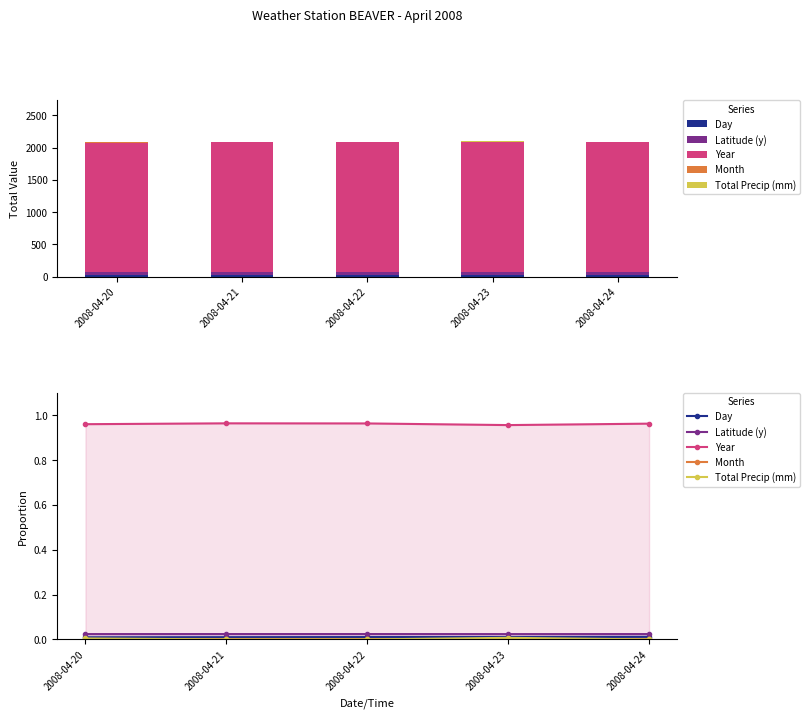

The Latitude (y) series shows 0.0 at 2008-04-22. True or false?

True